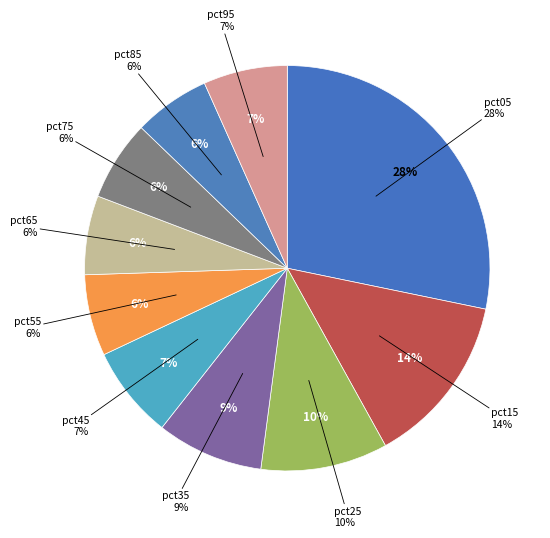

What portion of the pie excludes pct95?

93.3%